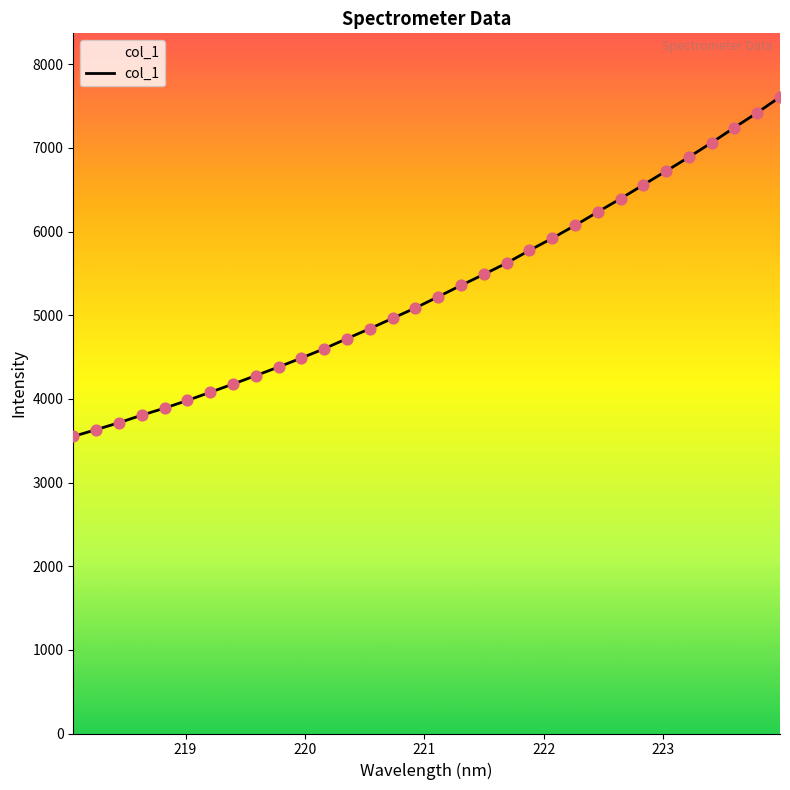

What is the difference between the maximum and minimum values?

4057.2